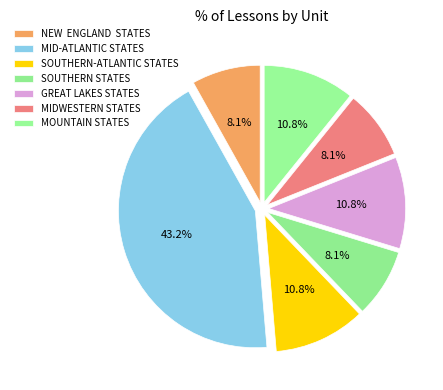

To the nearest percent, what is the difference between the GREAT LAKES STATES and MIDWESTERN STATES slice percentages?

3%